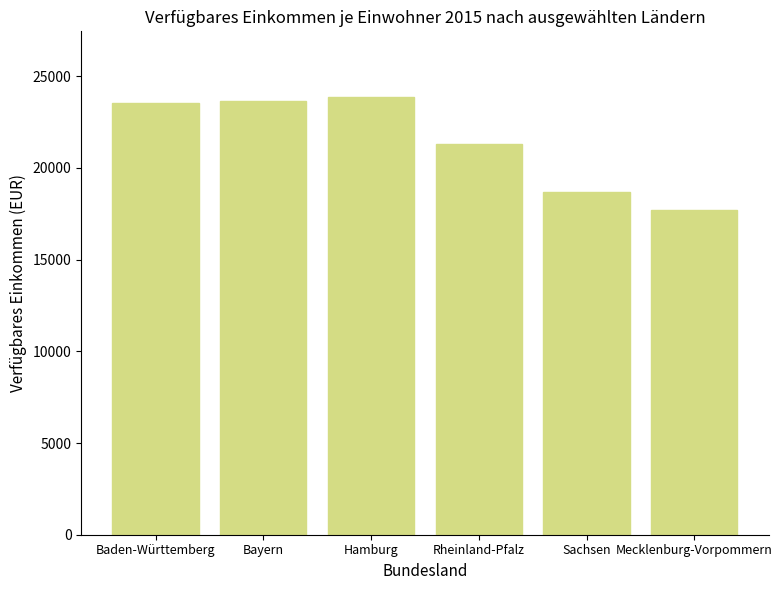

What is the average value?

21456